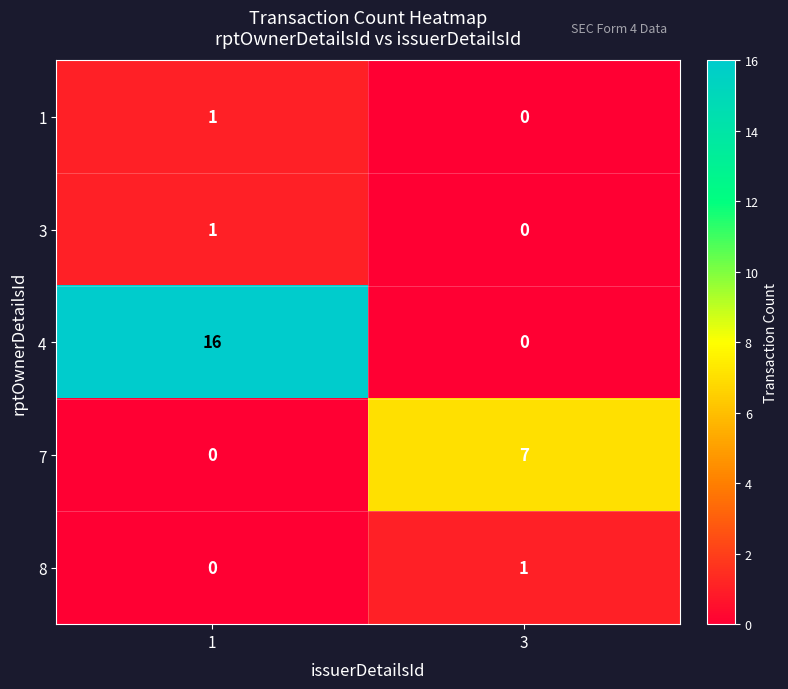

Which category has the highest value in the 7 series?

3